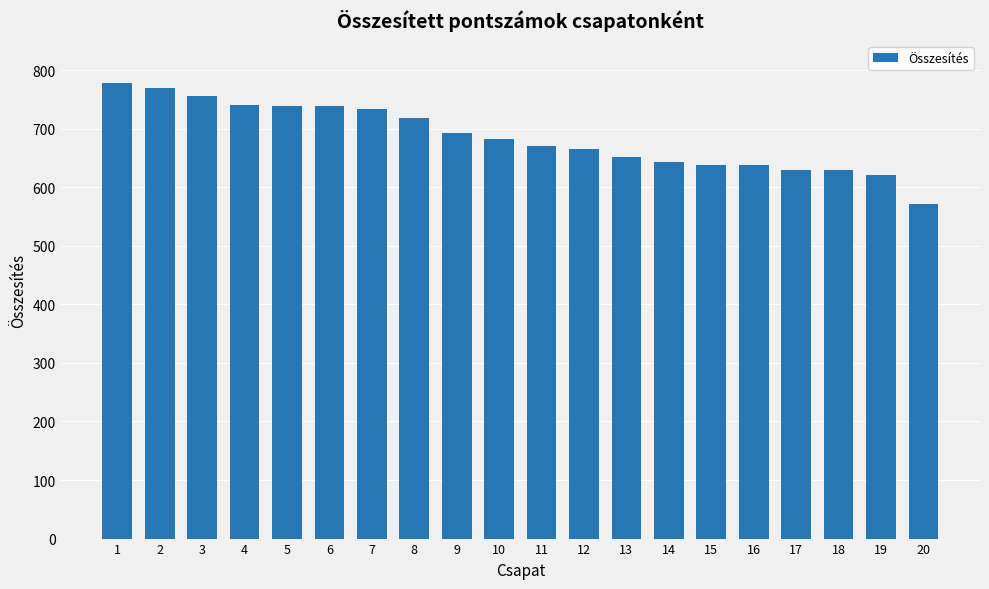

What value does the data have at 20?

572